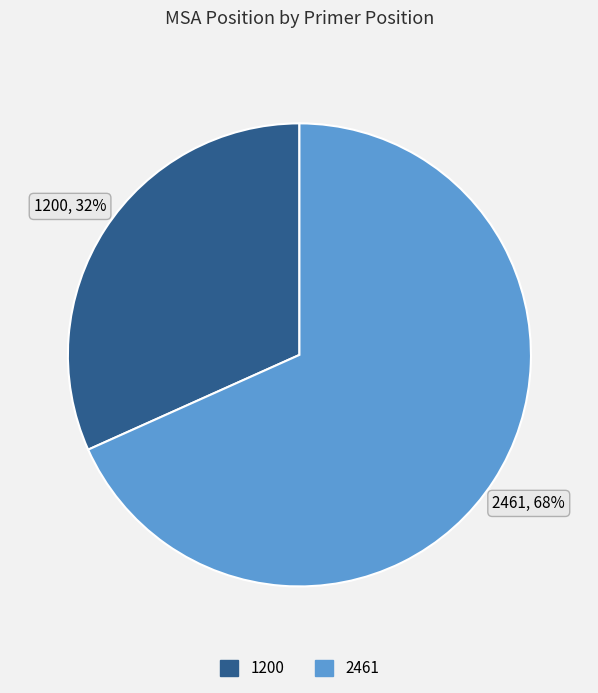

To the nearest percent, what is the combined percentage of 1200 and 2461?

100%